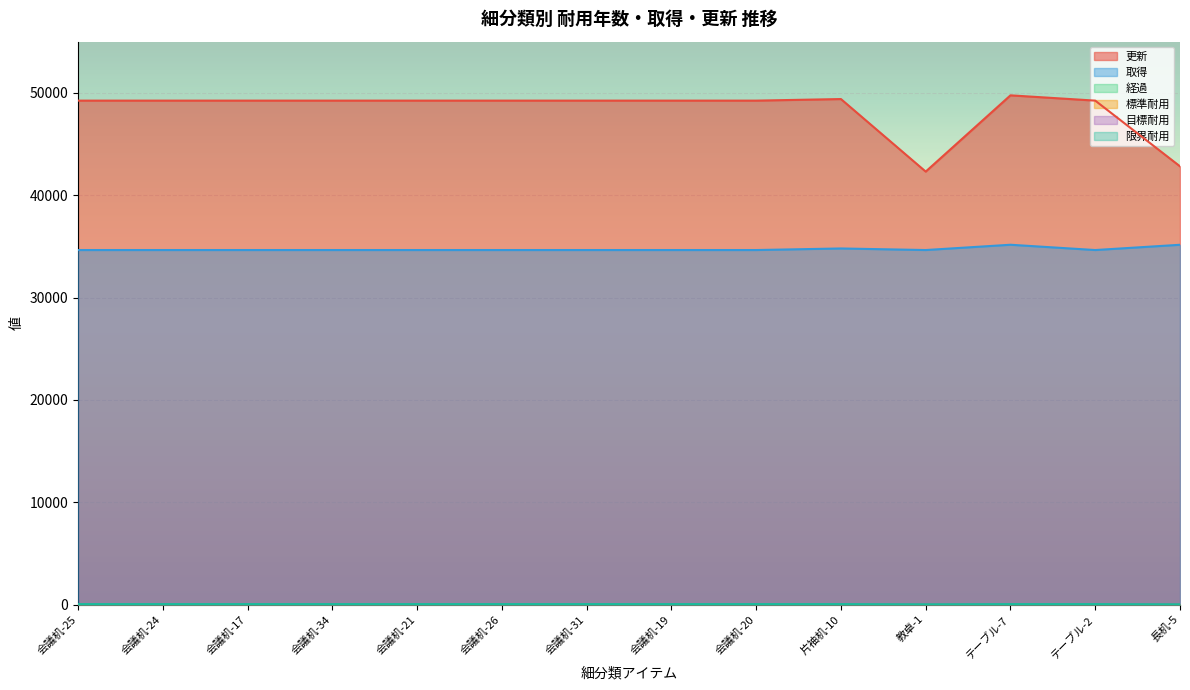

What is the sum of all 更新 values?

676661